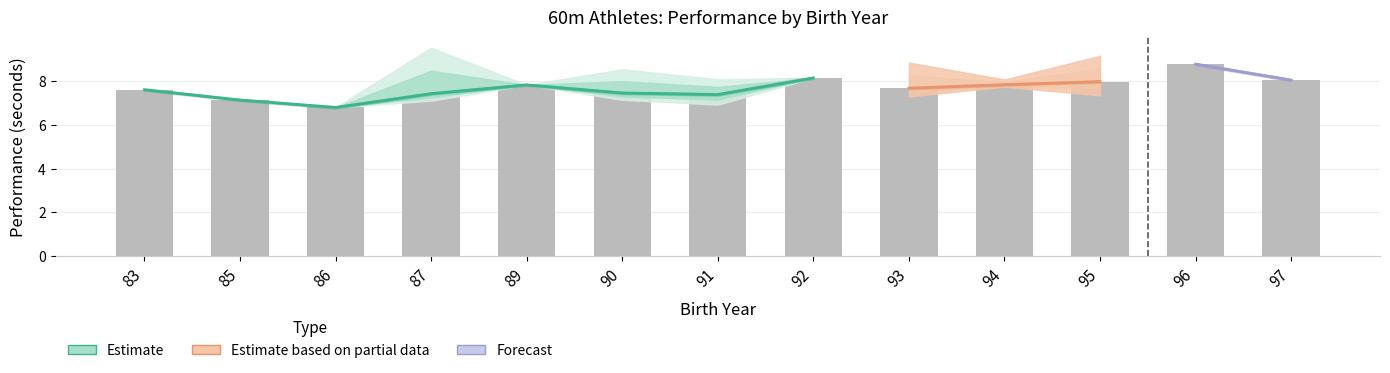

How many data points in Avg_Vykon_raw are above 7?

12